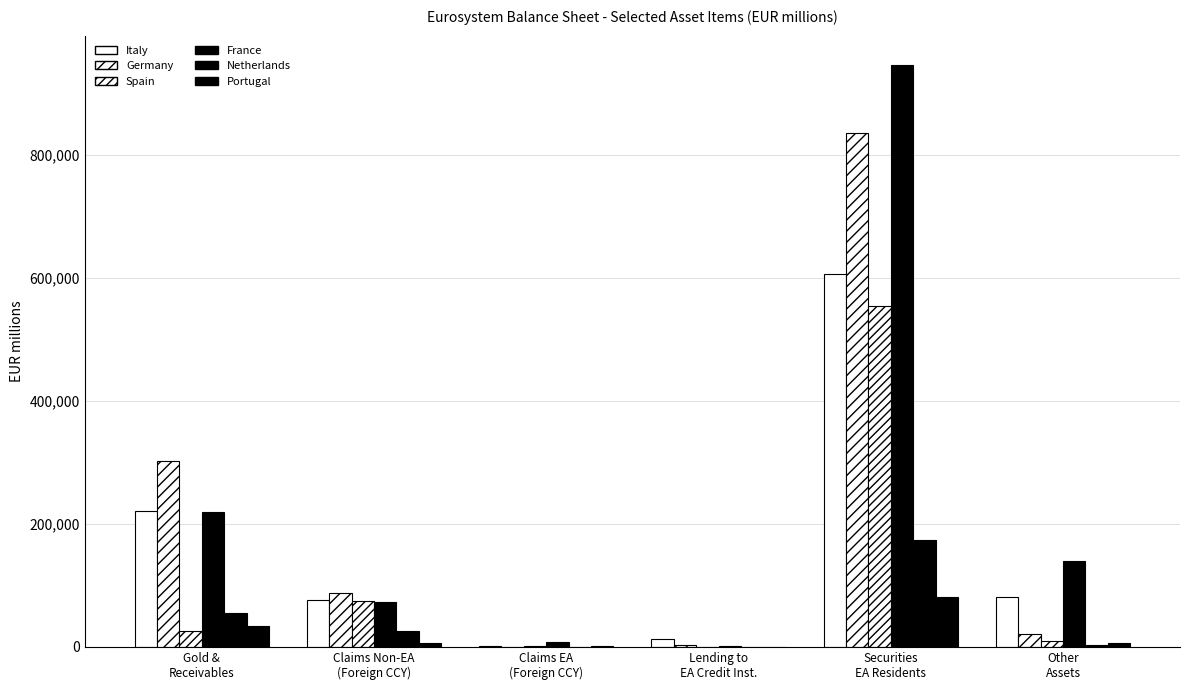

How many groups of bars are there?

6